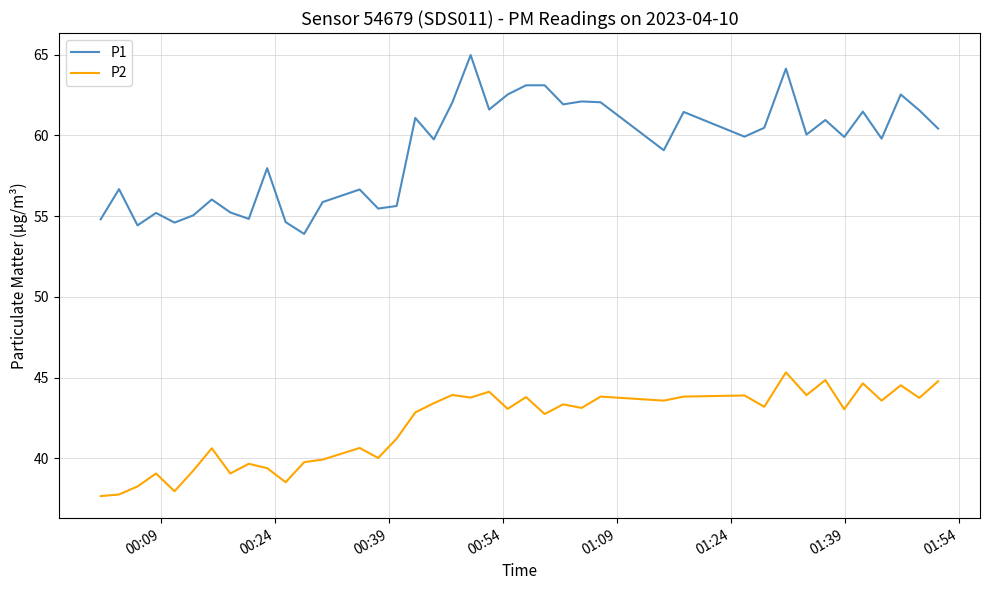

Which series has the largest total across all categories?

P1